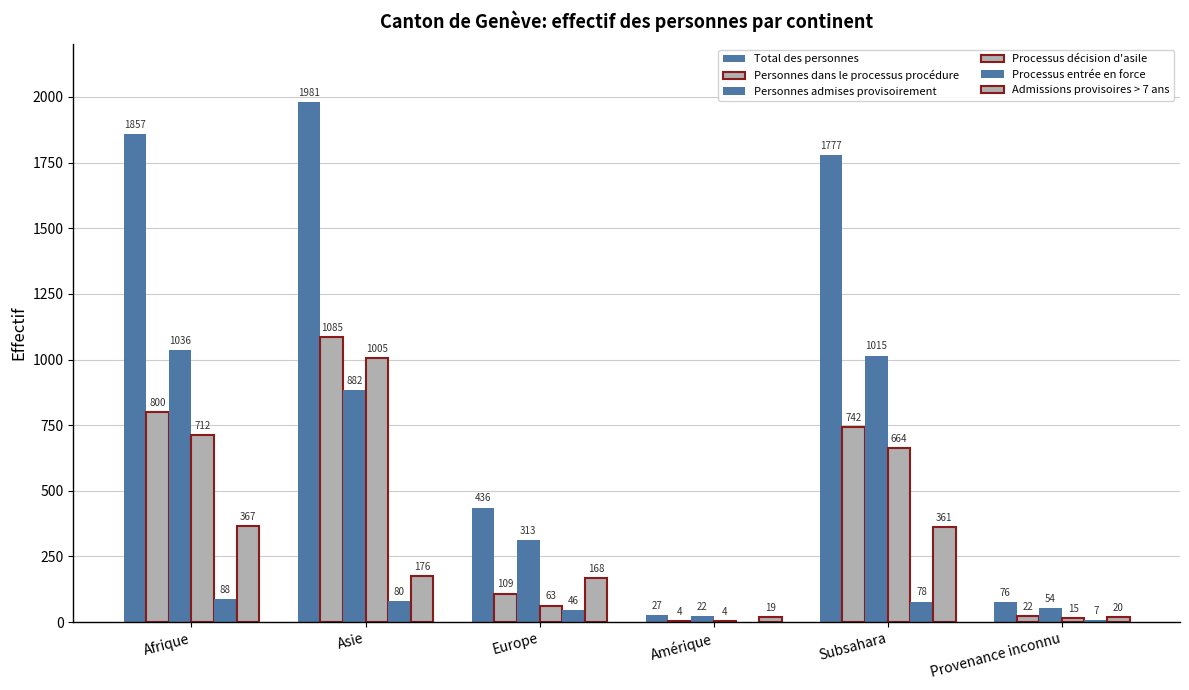

At which category is the sum across all series the highest?

Asie